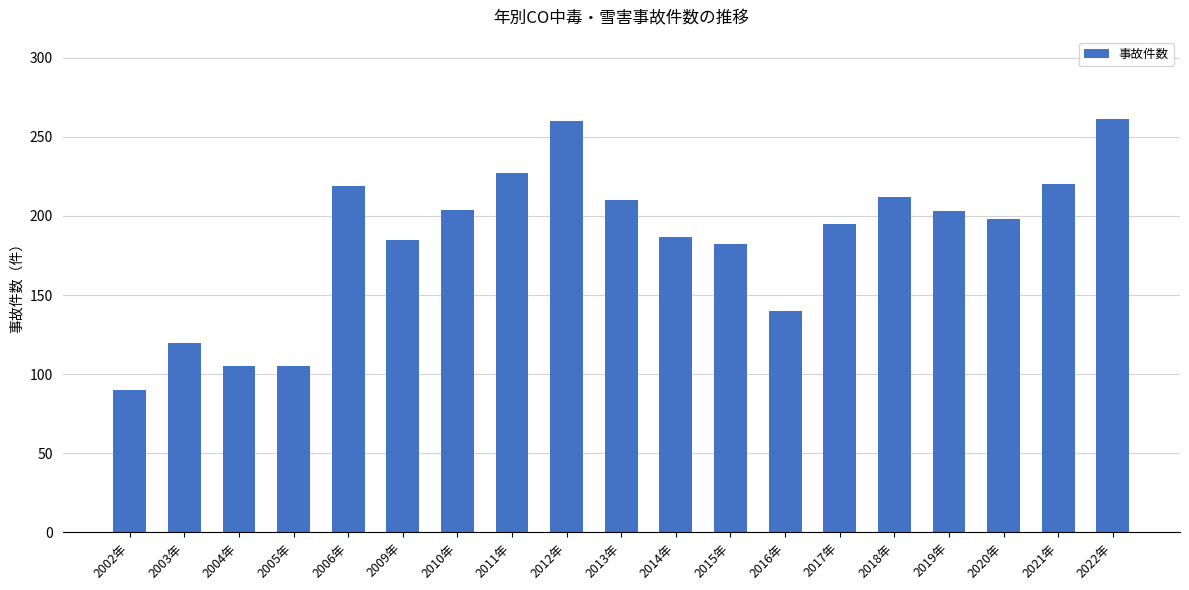

What is the smallest value displayed?

90